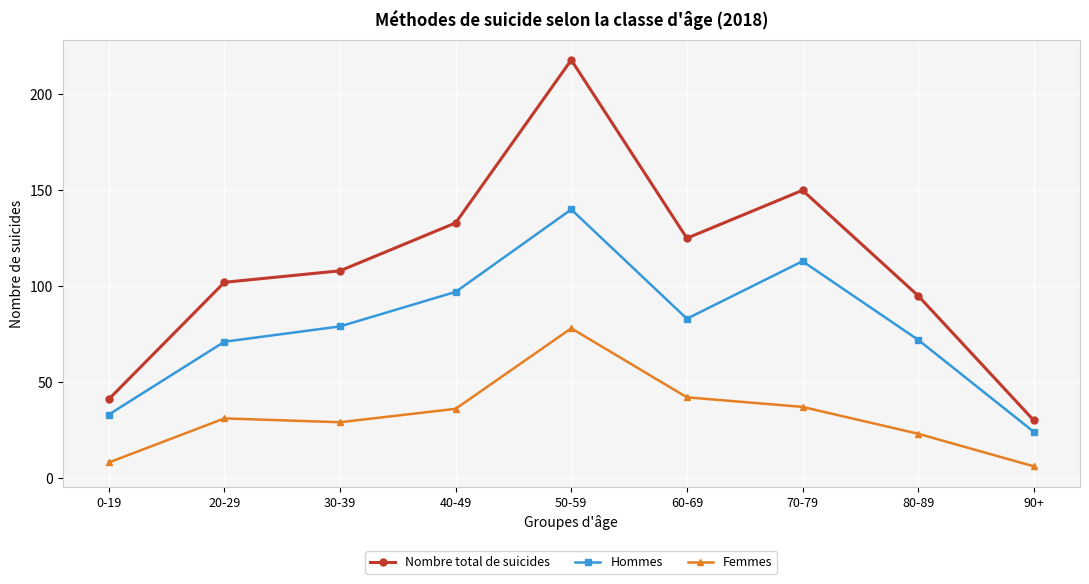

Which series changed the most between 30-39 and 40-49?

Nombre total de suicides